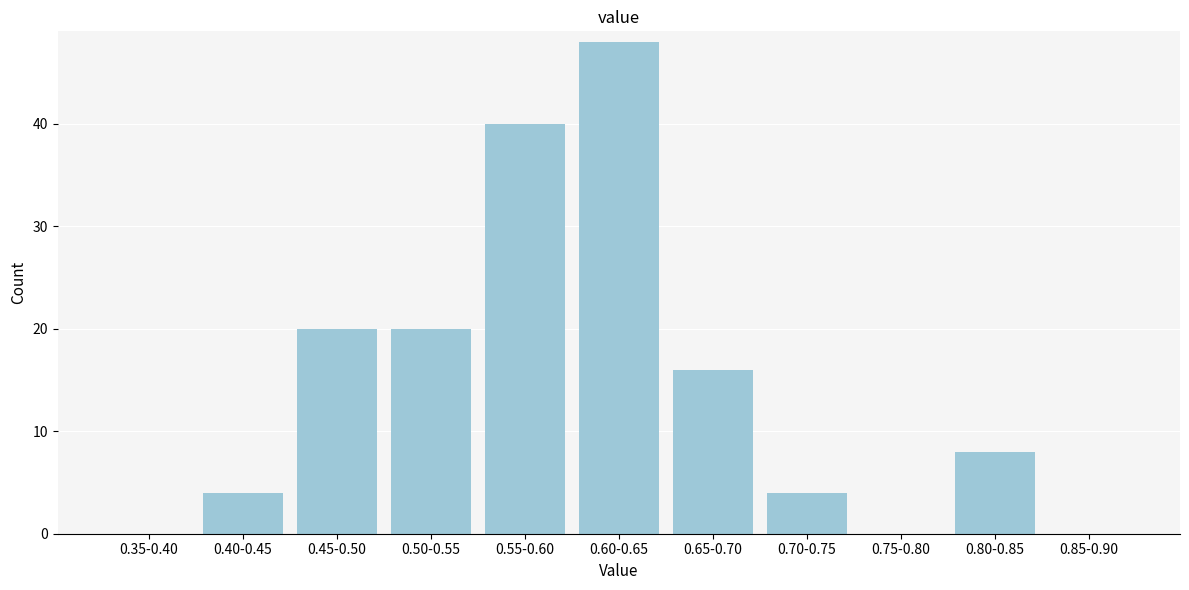

Reading left to right, what are all the values shown in this chart?

0.35-0.40=0	0.40-0.45=4	0.45-0.50=20	0.50-0.55=20	0.55-0.60=40	0.60-0.65=48	0.65-0.70=16	0.70-0.75=4	0.75-0.80=0	0.80-0.85=8	0.85-0.90=0